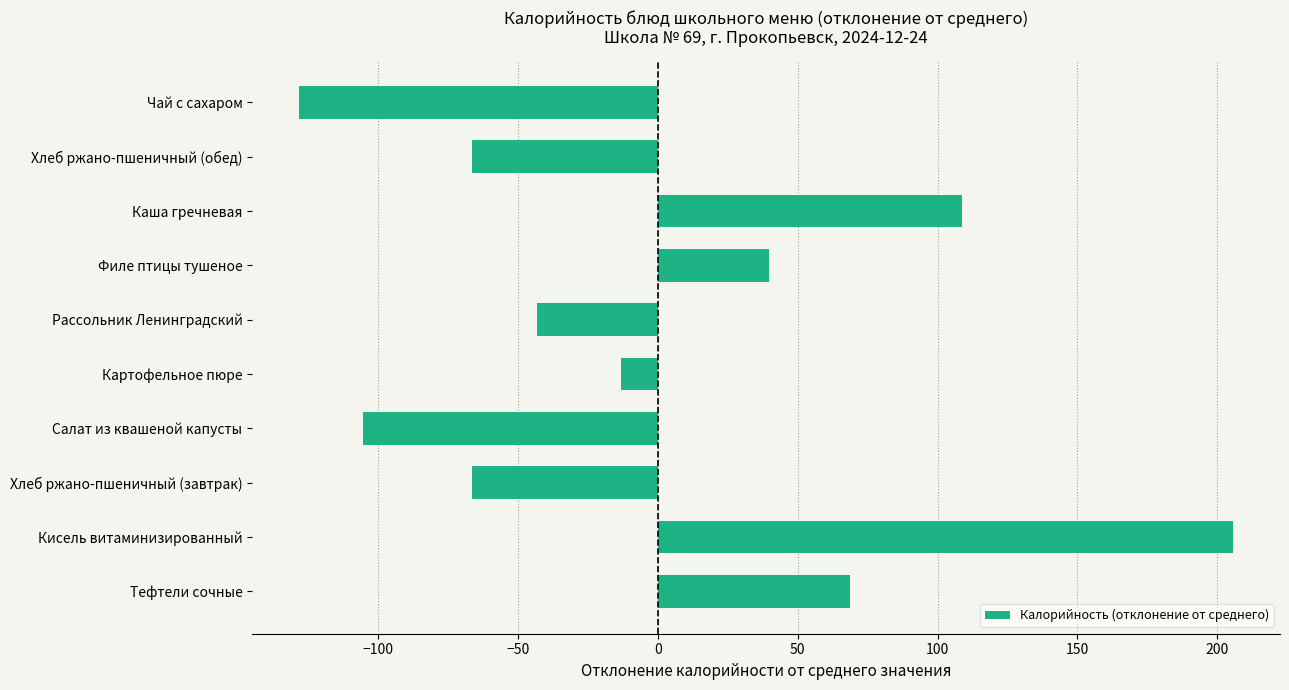

Which category has the lowest value across all series?

Чай с сахаром